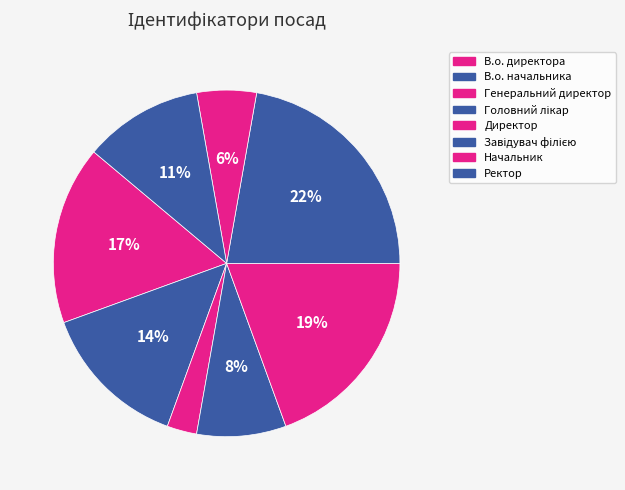

Is the sum of Завідувач філією and Ректор greater than half?

No